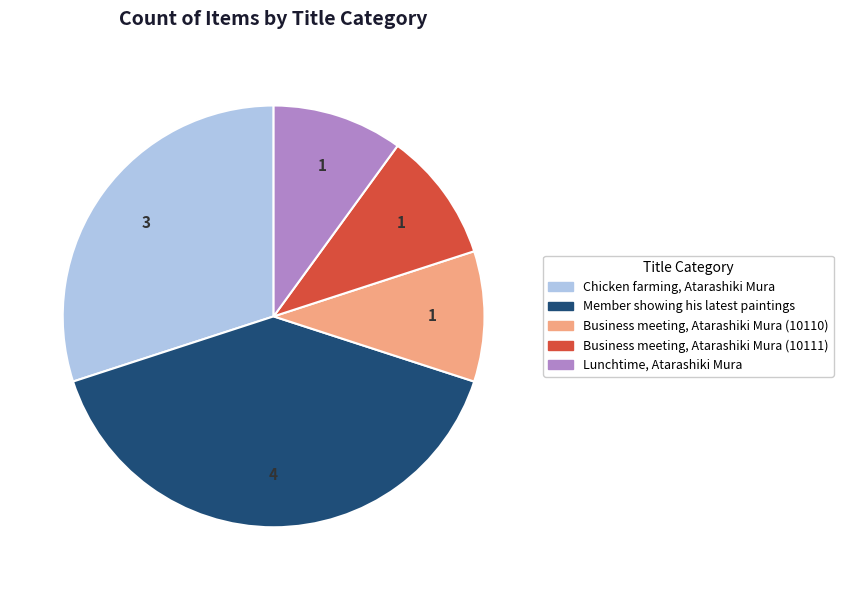

Is it true that Lunchtime, Atarashiki Mura is 10% of the pie?

True